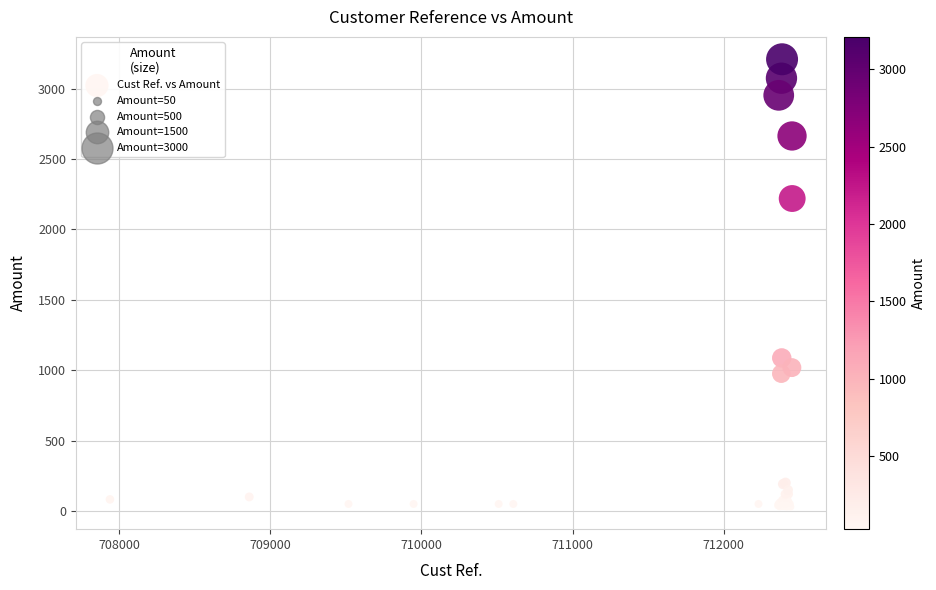

What Y value in the scatter plot is closest to 1619?

1087.0